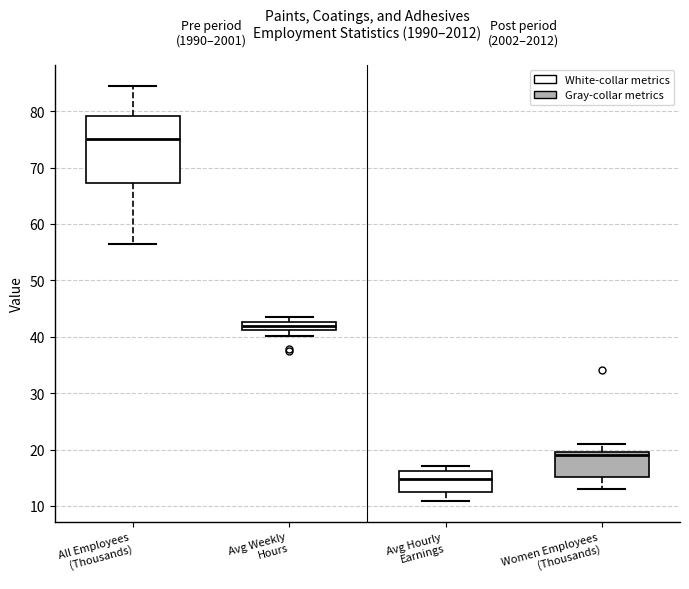

Which box's median line is the highest?

All Employees (Thousands)